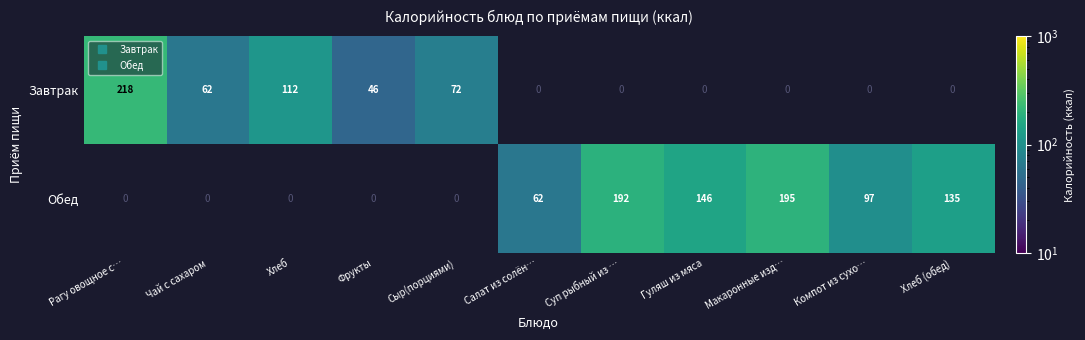

Rank the series at Макаронные изд… from lowest to highest value.

Завтрак, Обед